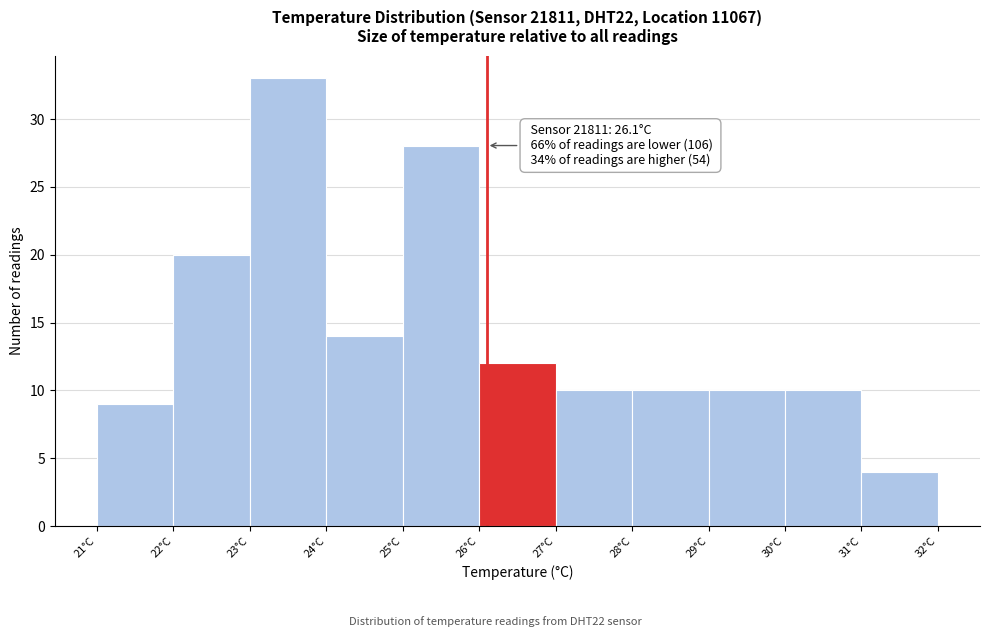

Which range on the x-axis has the tallest bar?

23 to 24